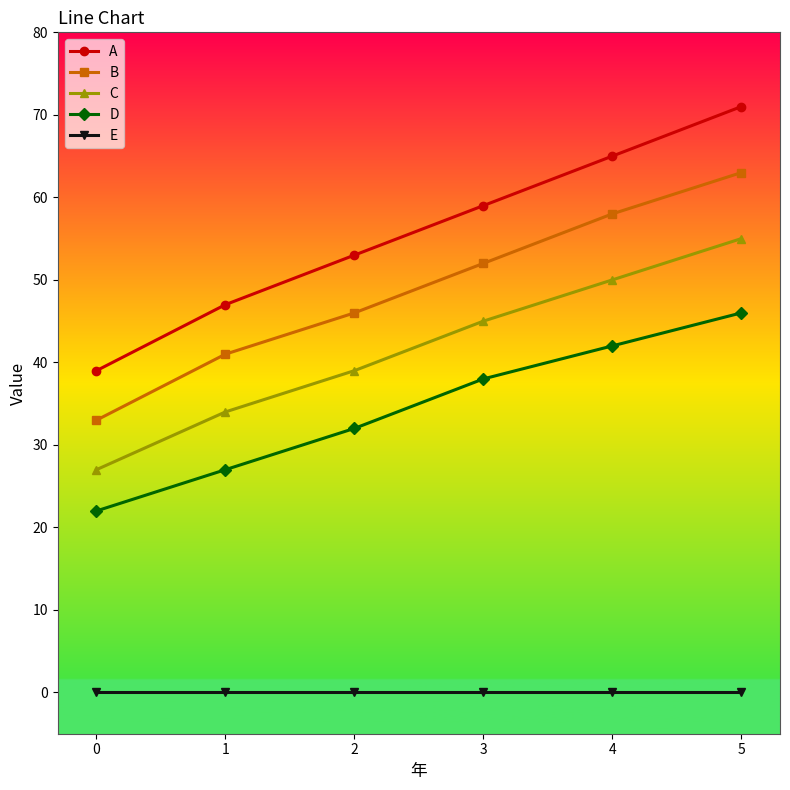

Where is A nearest to the value 55?

2